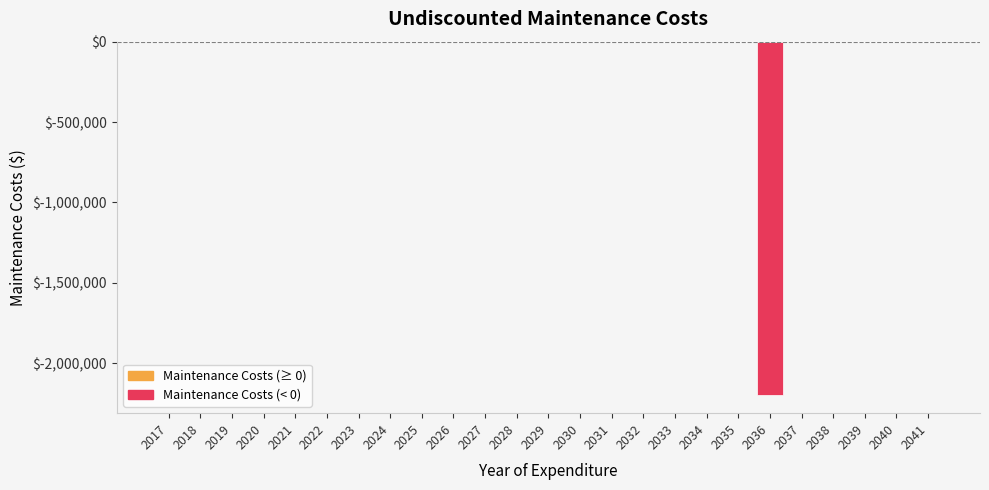

Reading left to right, list all the values displayed in this chart.

0	0	0	0	0	0	0	0	0	0	0	0	0	0	0	0	0	0	0	-2200000	0	0	0	0	0